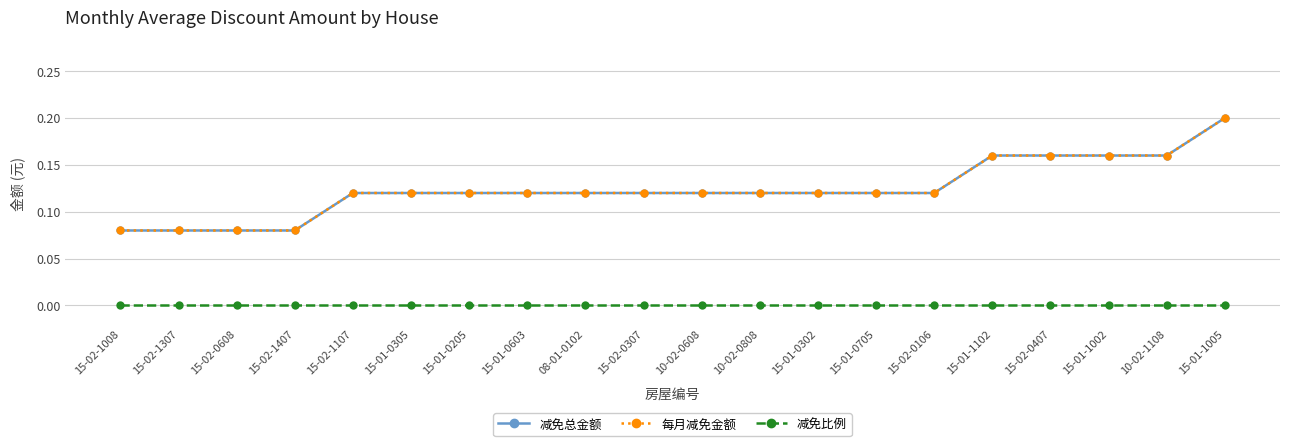

At 15-01-0705, list the series in order from smallest to largest.

减免比例, 减免总金额, 每月减免金额